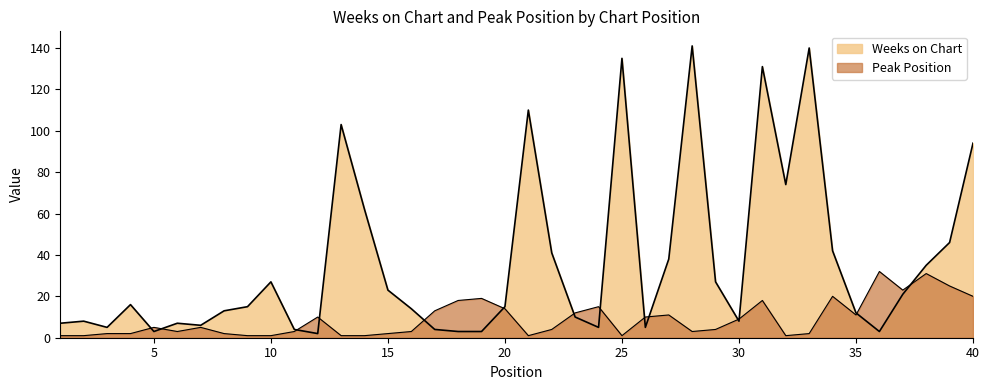

What is the minimum value shown in the chart?

1